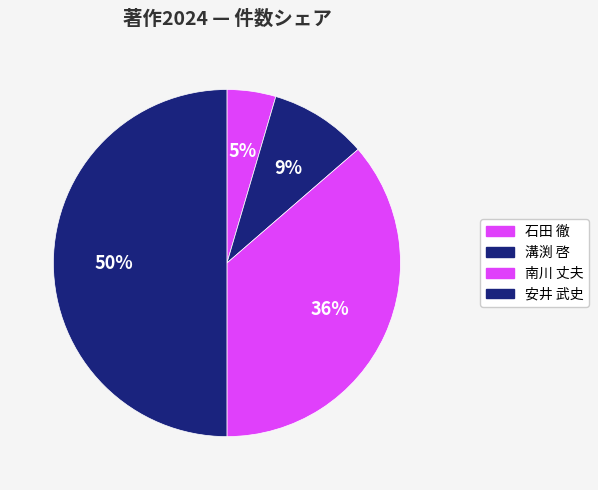

To the nearest percent, what is the average slice percentage?

25%